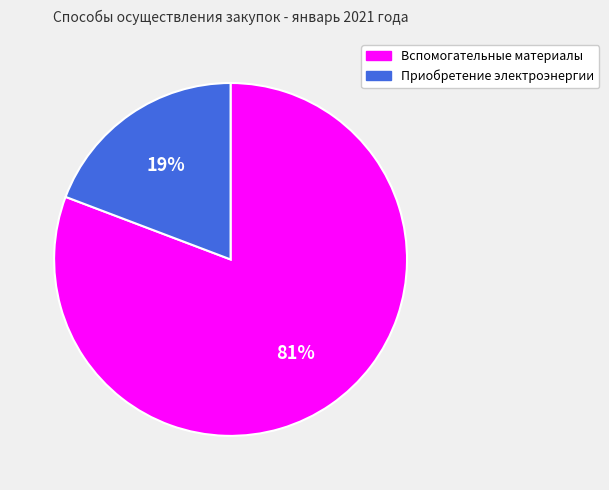

Which has a higher value, Вспомогательные материалы or Приобретение электроэнергии?

Вспомогательные материалы